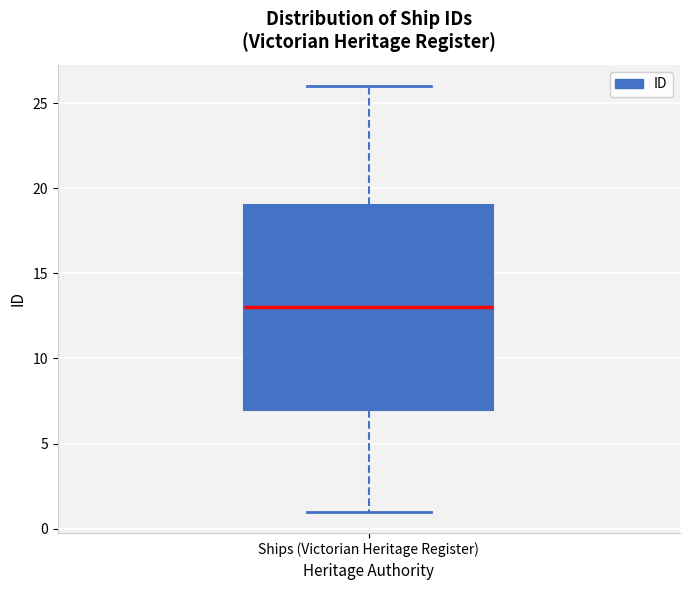

Where does the median line of the box for Ships (Victorian Heritage Register) sit on the y-axis? The values are not printed on the chart, so give them approximately, as read against the axis.

13